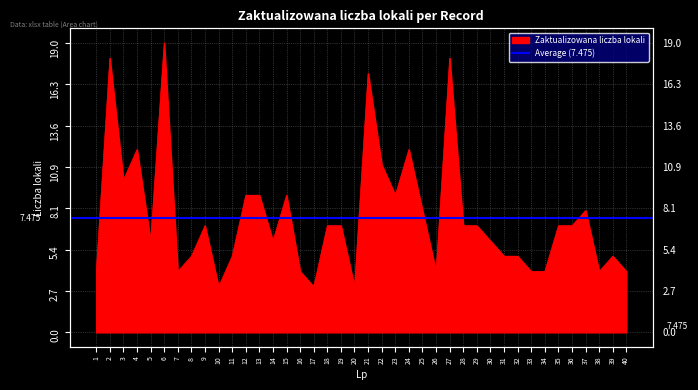

How many lines are shown in the chart?

1